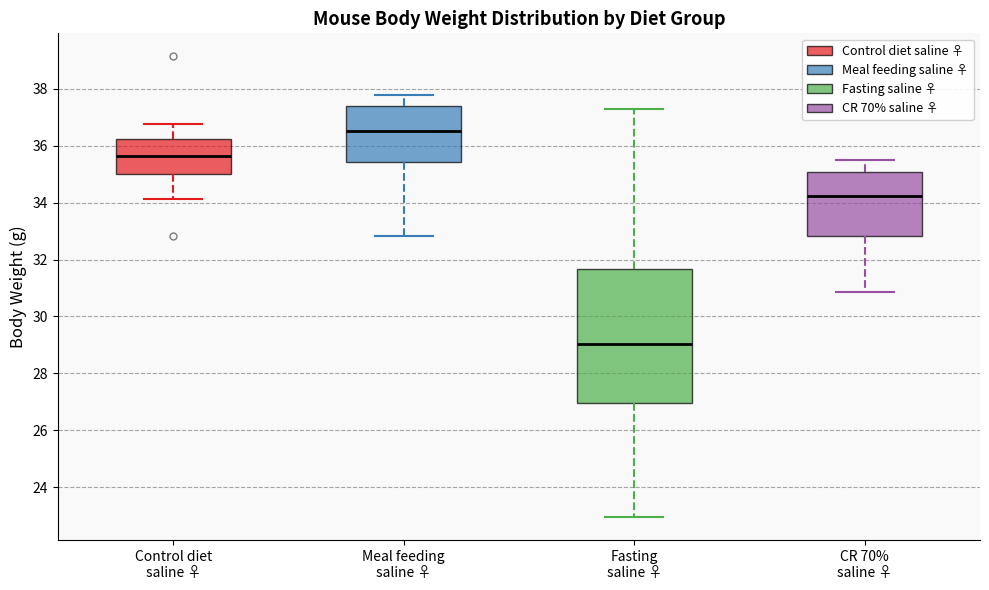

Which box's median line is the lowest?

Fasting saline ♀